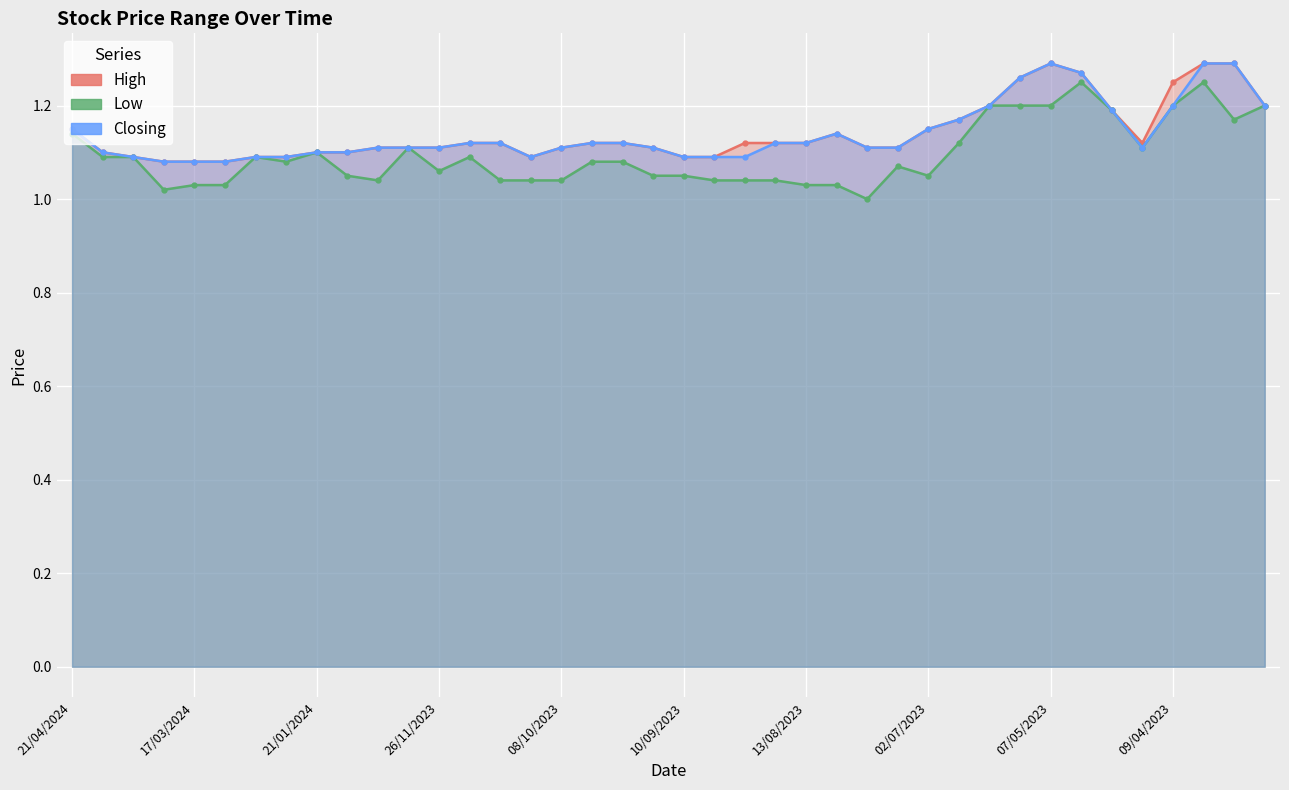

The Closing series shows 1.1 at 05/11/2023. True or false?

True